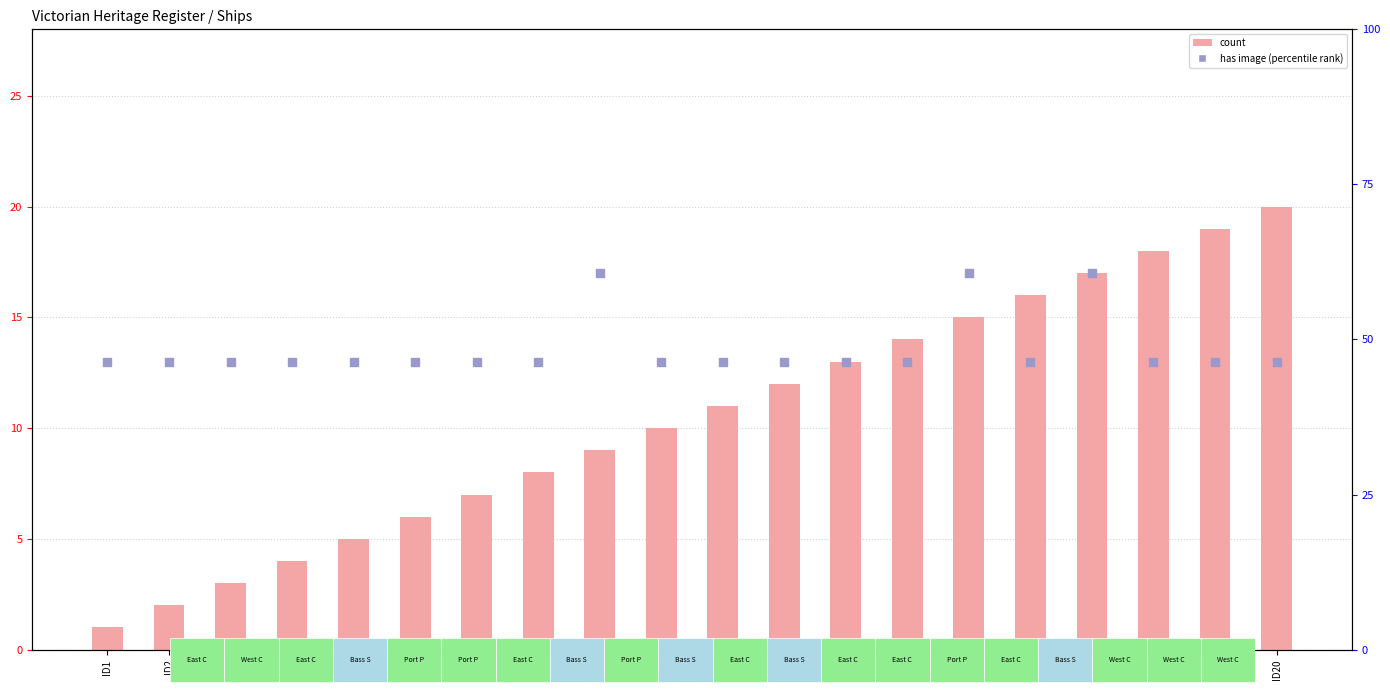

Is the value of has image at ID20 greater than the value of count at ID3?

Yes